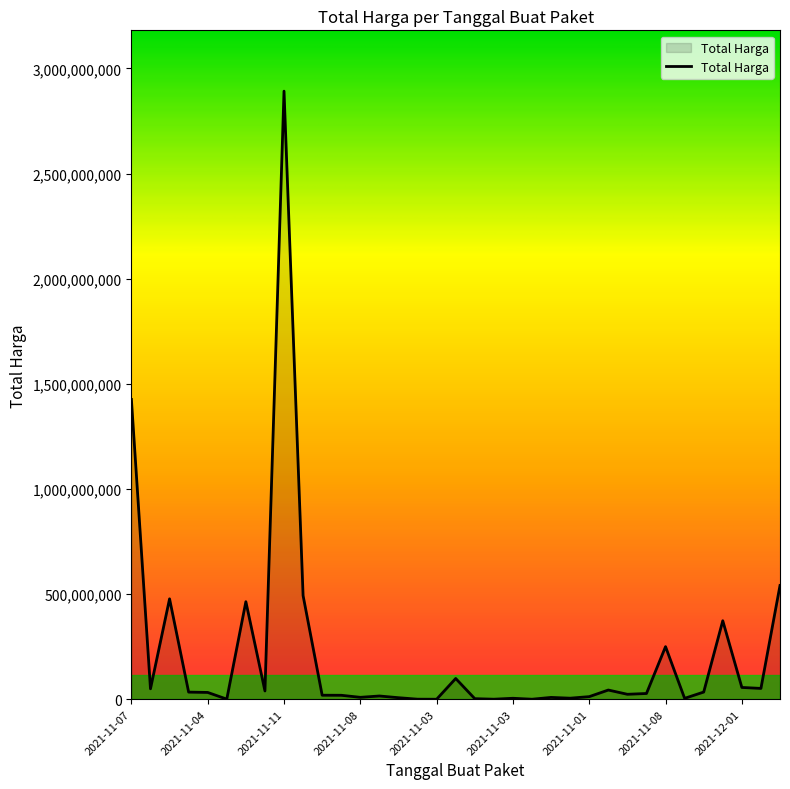

What is the maximum value shown in the chart?

2892122000